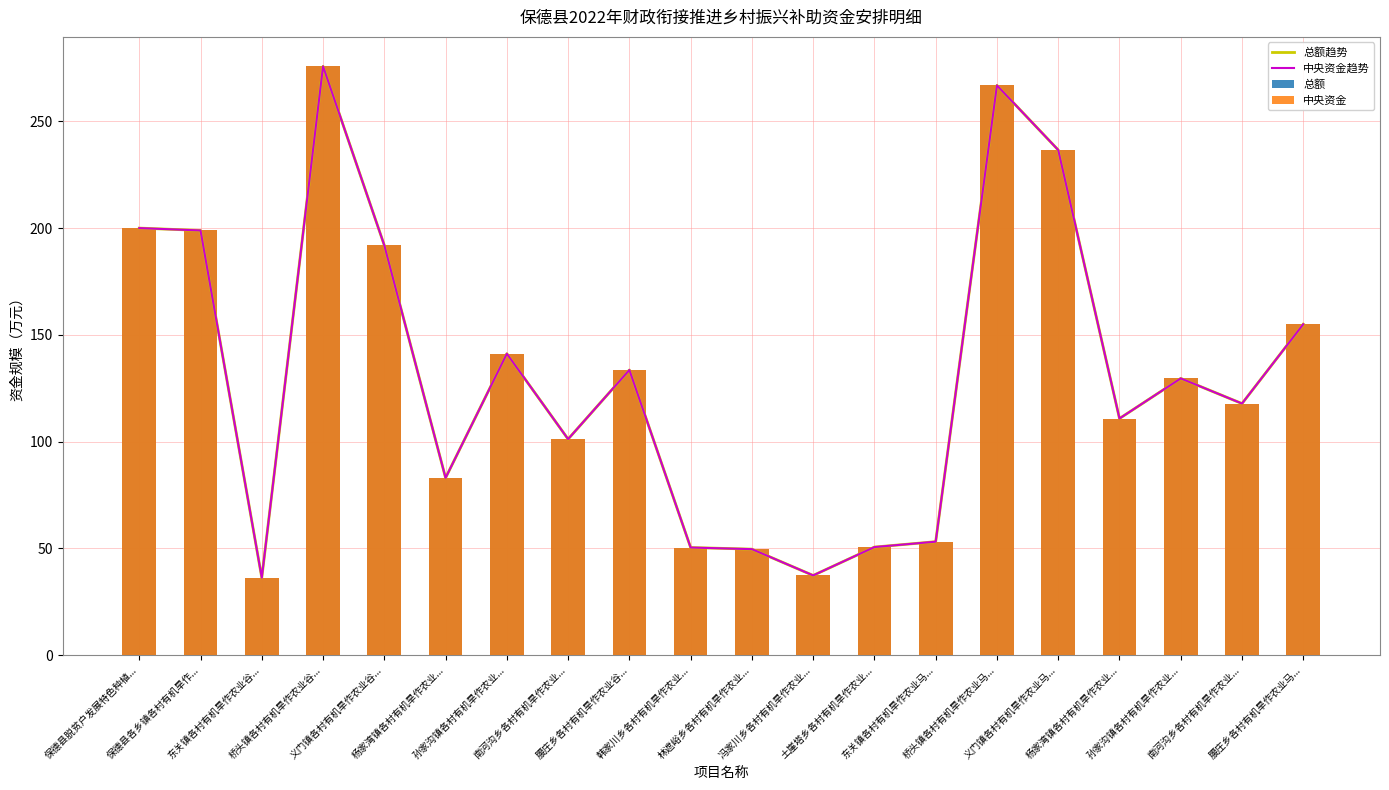

At which category is the sum across all series the highest?

桥头镇各村有机旱作农业谷...